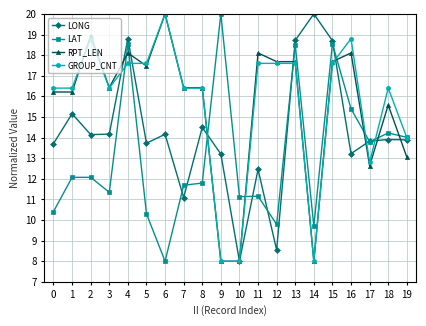

The RPT_LEN series shows 17.5 at 5. True or false?

True